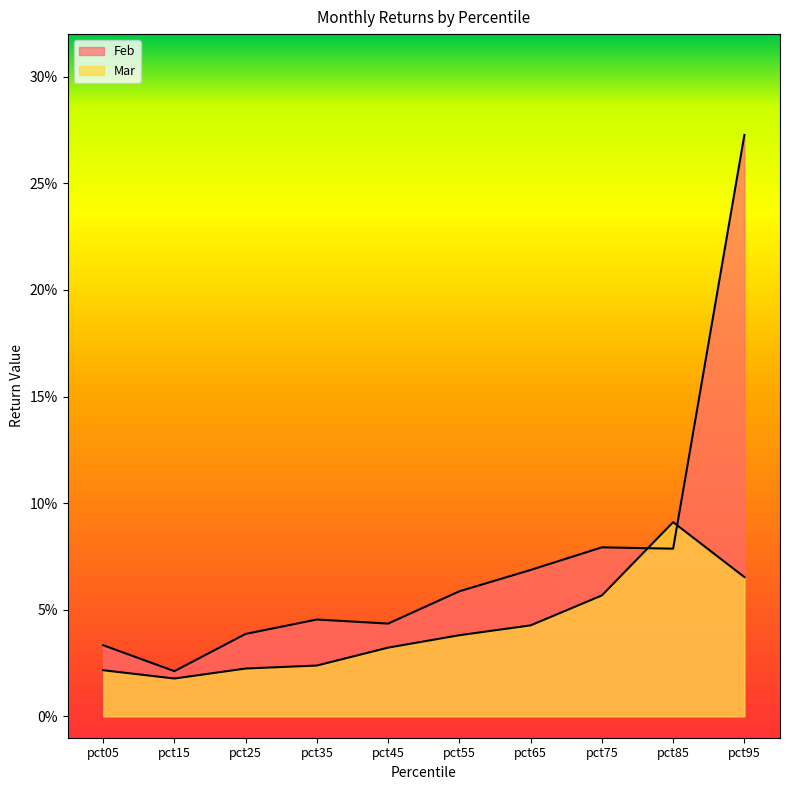

At which category does Feb reach its first local peak?

pct35